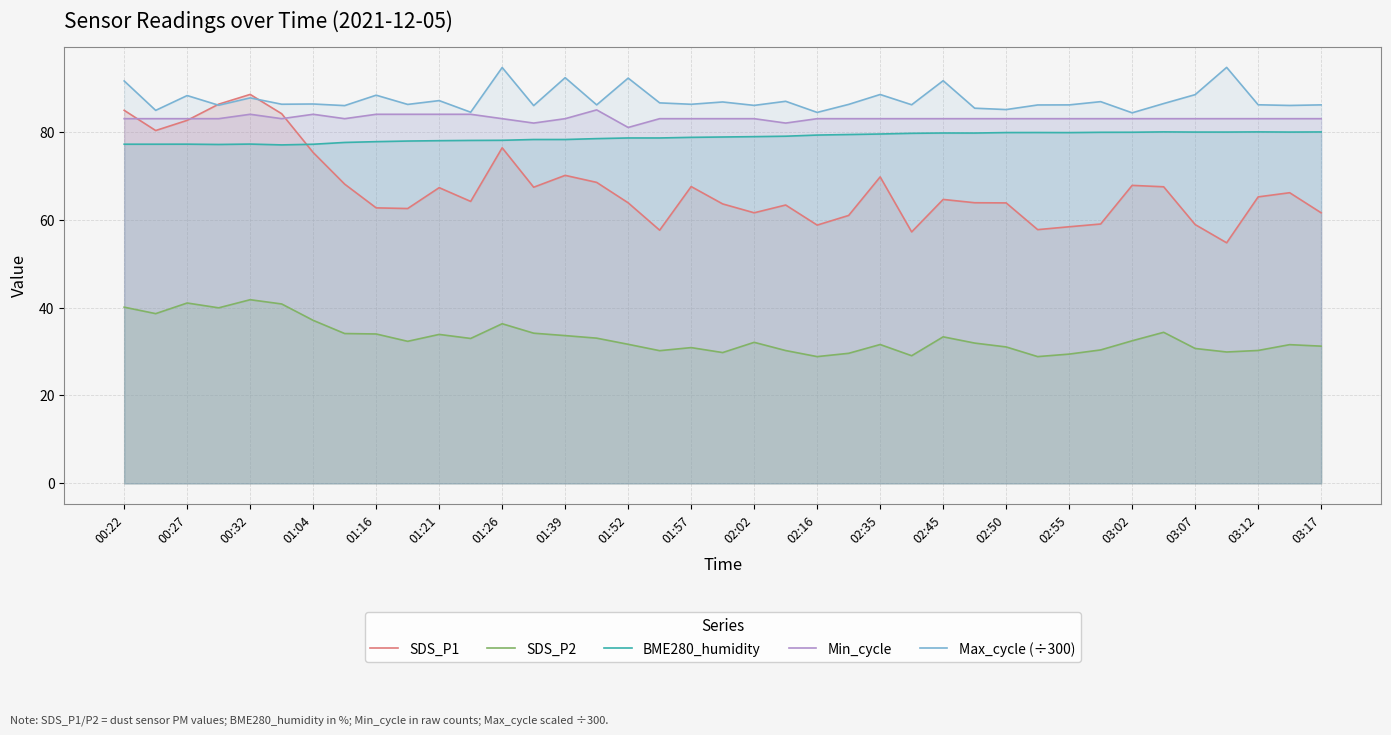

The Max_cycle (÷300) series shows 126.8 at 01:52. True or false?

False